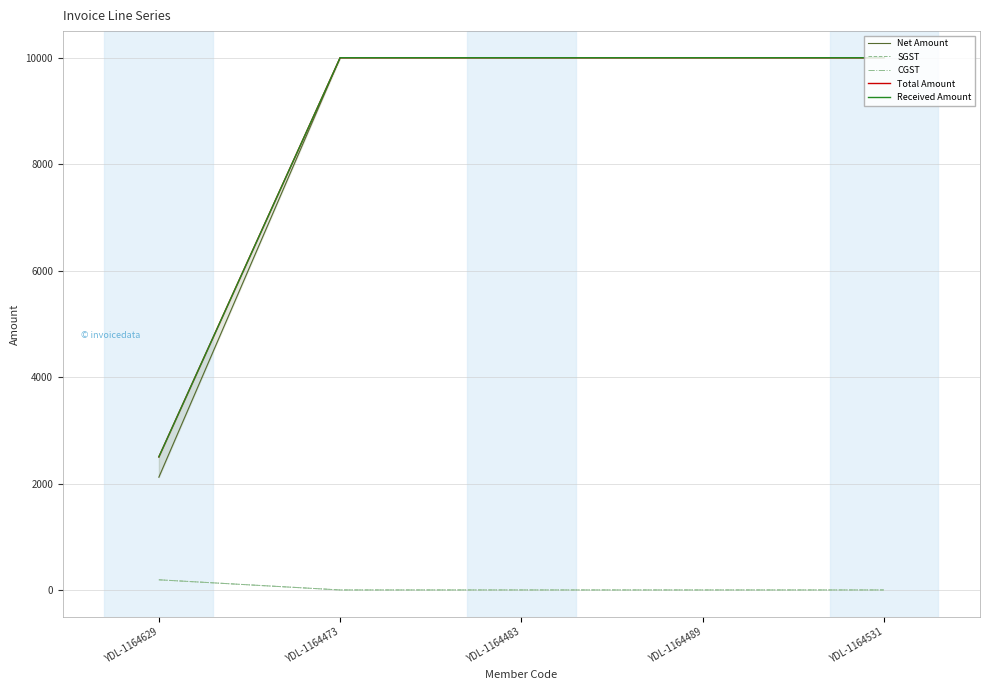

At YDL-1164489, list the series in order from smallest to largest.

SGST, CGST, Net Amount, Total Amount, Received Amount